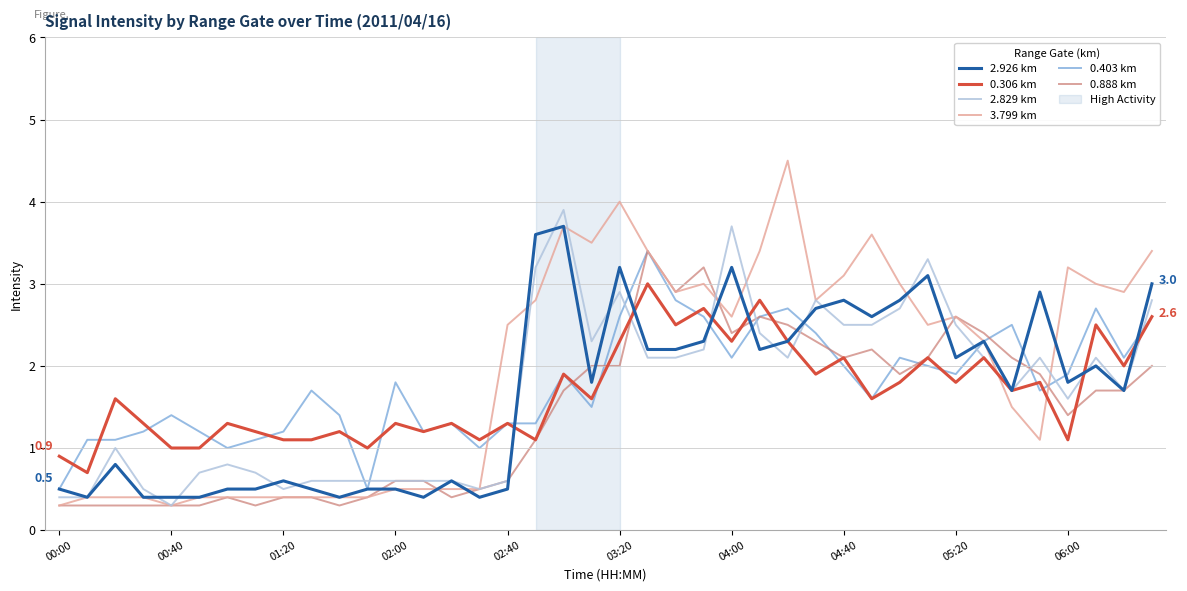

Which series has the largest total across all categories?

3.799 km